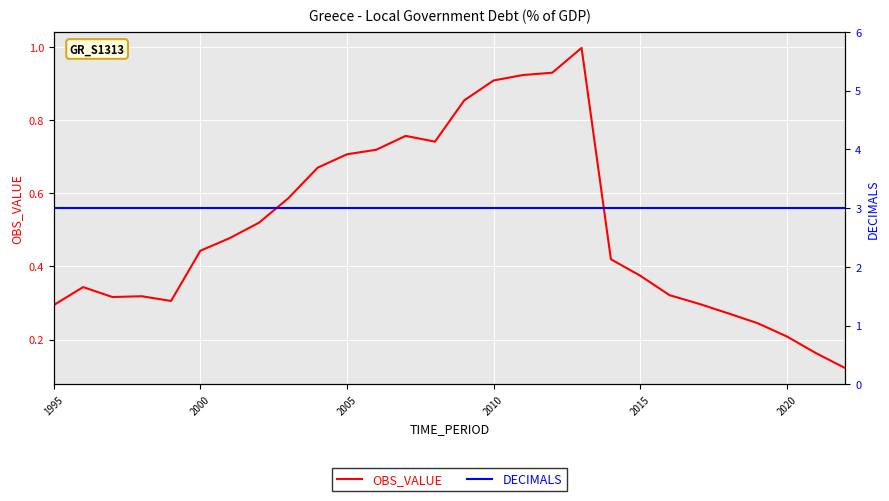

How many interior local peaks does the OBS_VALUE series have?

4